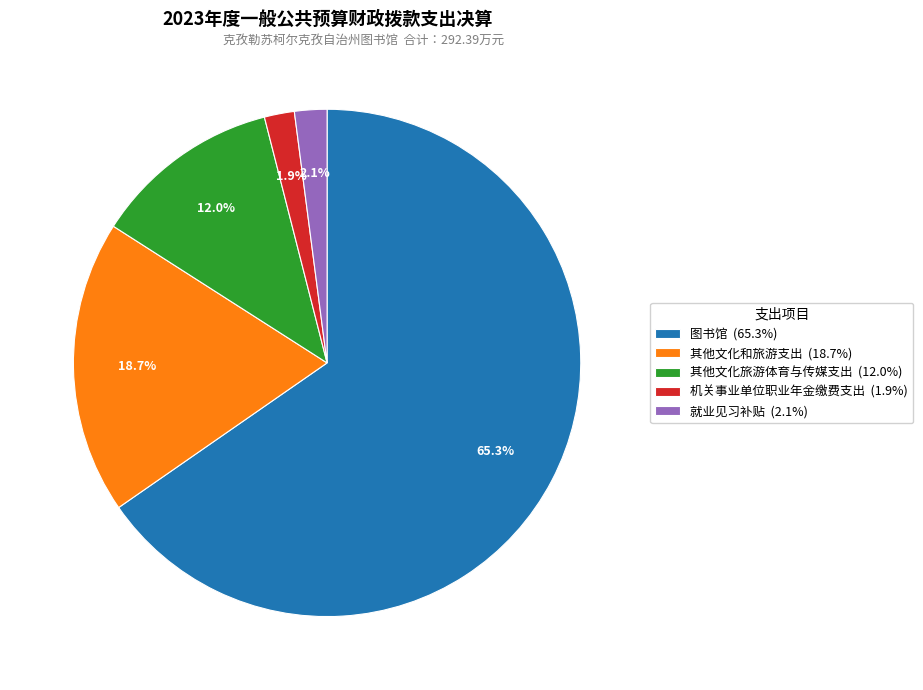

What is the majority slice?

图书馆